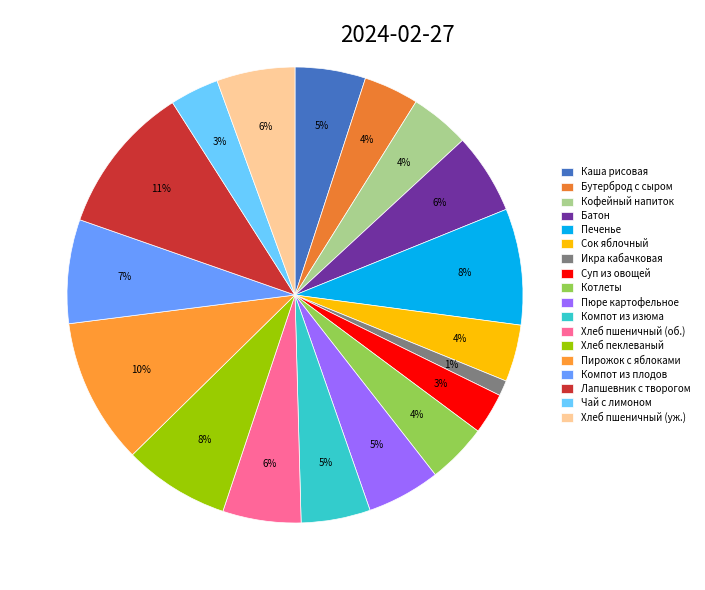

True or false: Пирожок с яблоками accounts for 10% of the total.

True